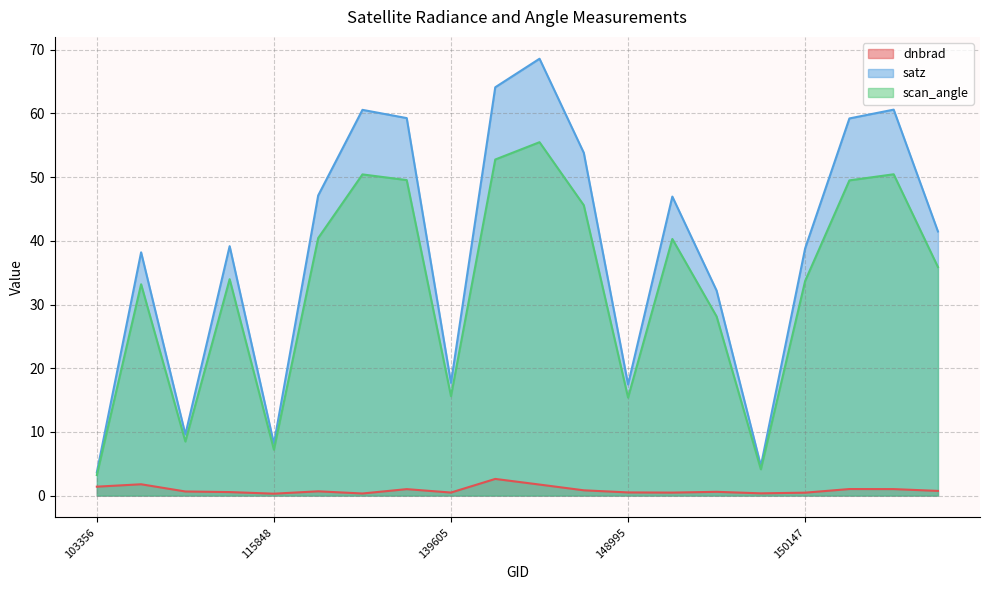

What are all the series names shown in the legend?

dnbrad, satz, scan_angle